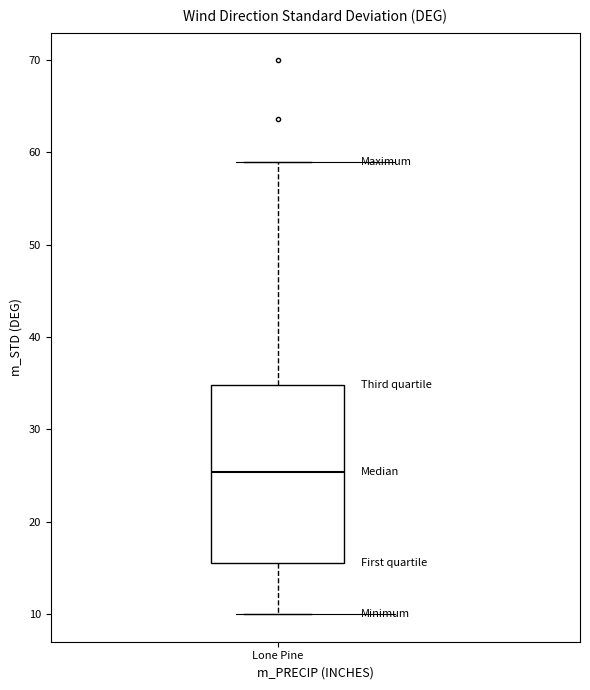

Read this box plot against the y-axis: the position of the median line, the range covered by the box, and the ends of both whiskers. The values are not printed on the chart, so give them approximately, as read against the axis.

median 25, box 16 to 35, whiskers 10 to 59